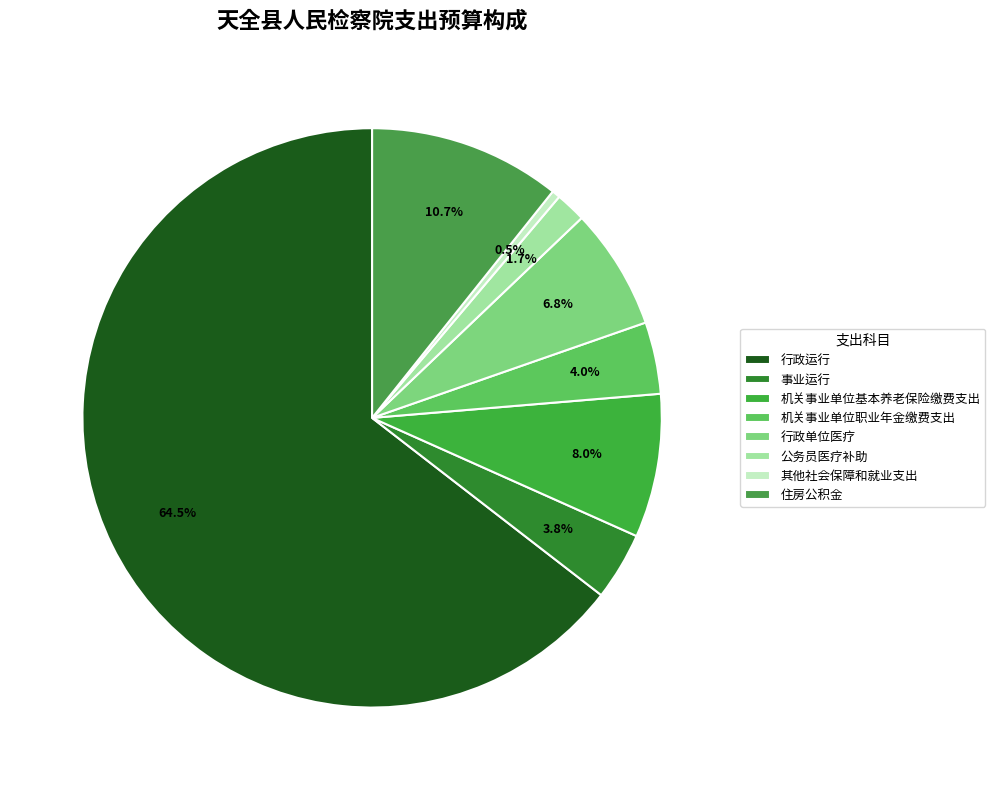

To the nearest percent, what is the average slice percentage?

13%